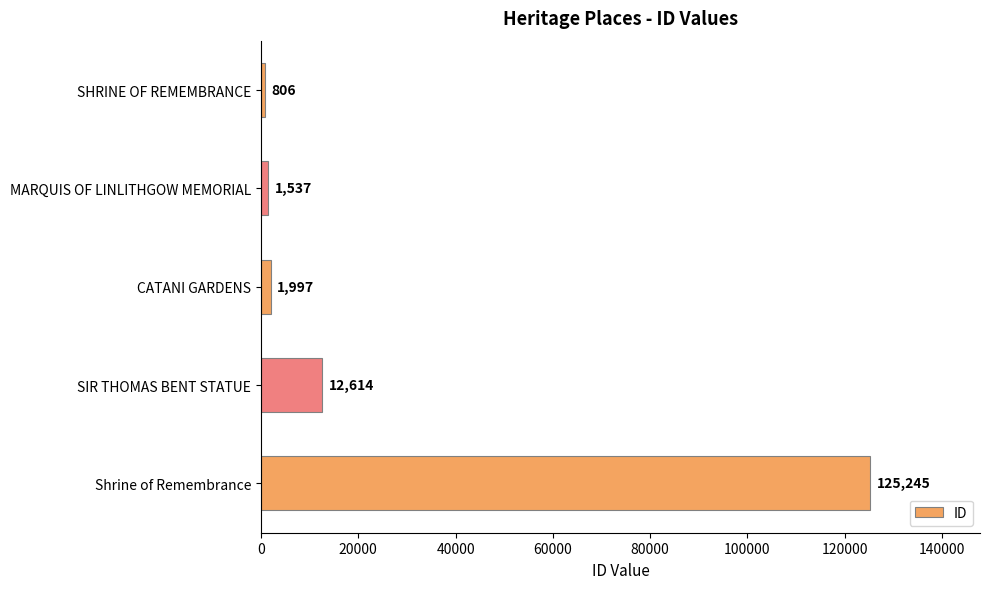

What is the ratio of the value at SIR THOMAS BENT STATUE to the value at CATANI GARDENS?

6.3